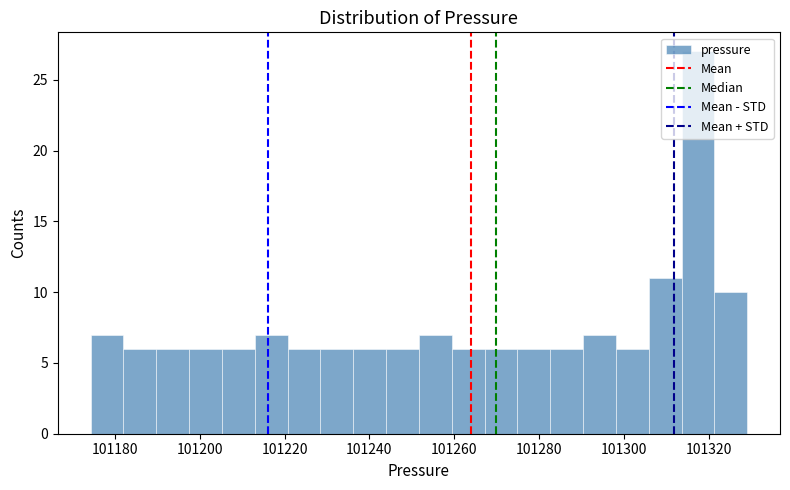

Around what value on the x-axis is the tallest bar? Give the approximate position of its centre, as read against the axis.

101318